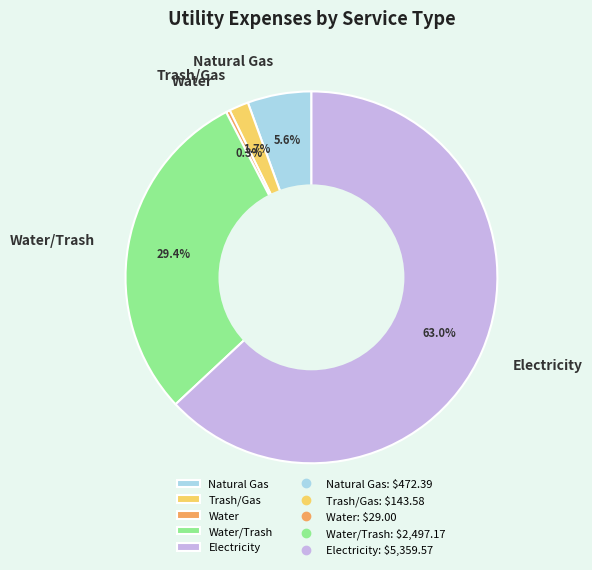

To the nearest percent, what is the difference between the Water/Trash and Trash/Gas slice percentages?

28%